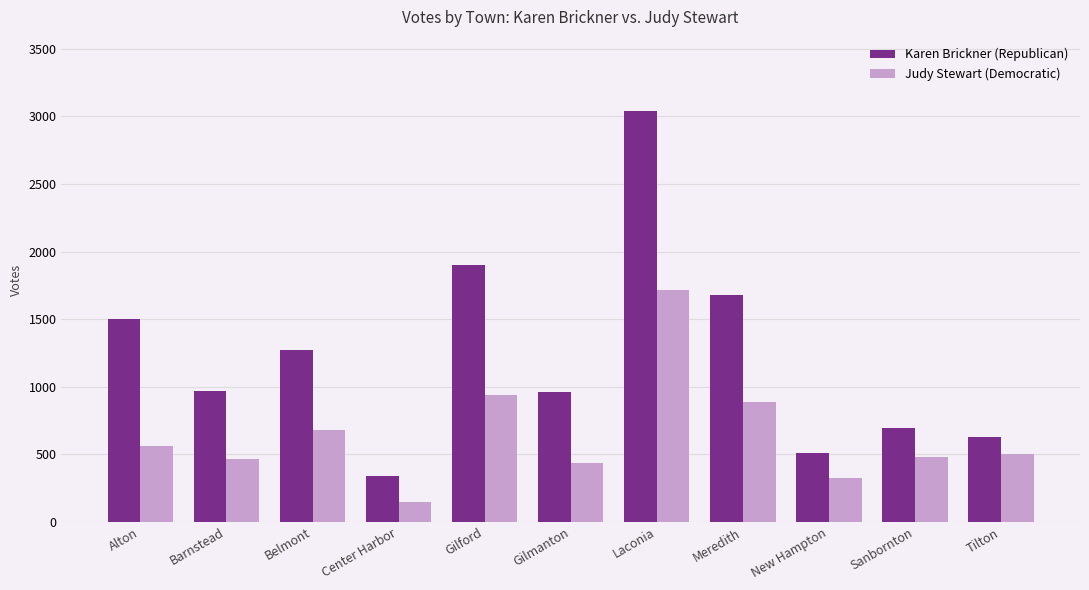

What is the spread (max minus min) of values at Center Harbor?

193